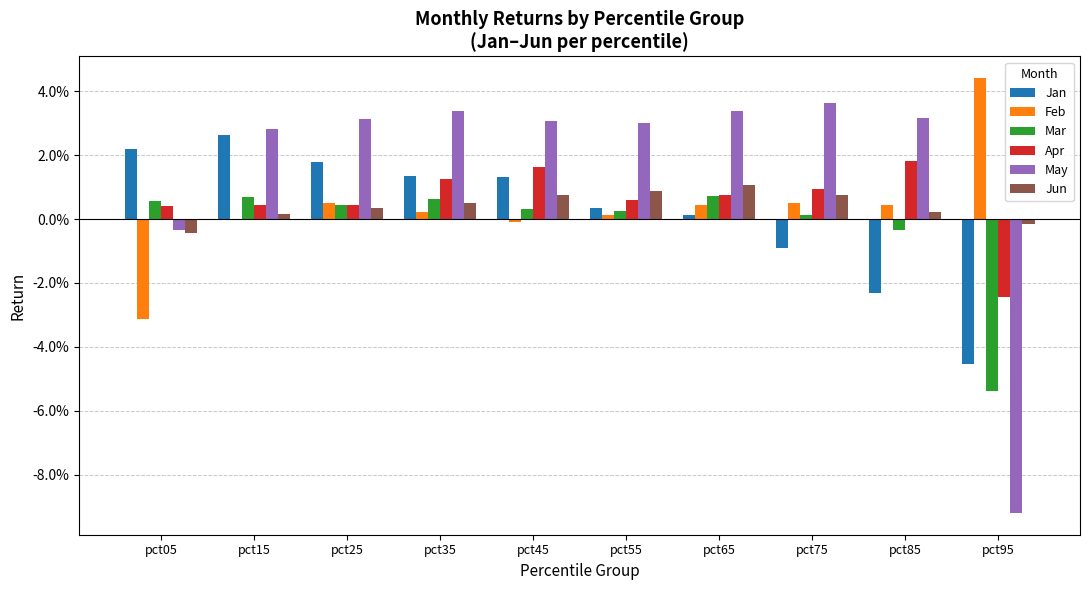

Are the bars horizontal?

No